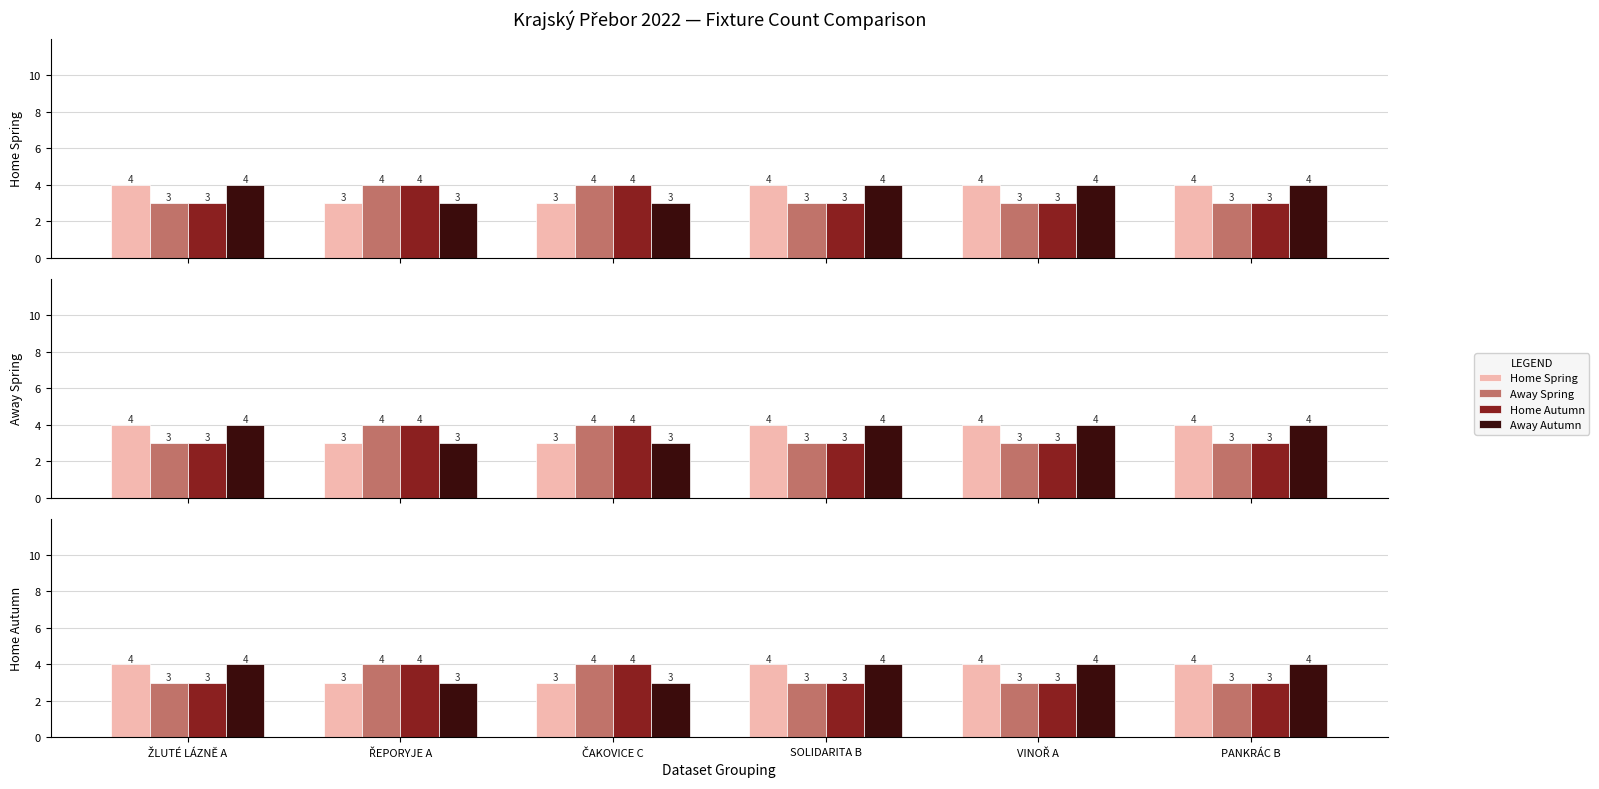

What is the difference between the maximum and minimum values in the Home Autumn series?

1